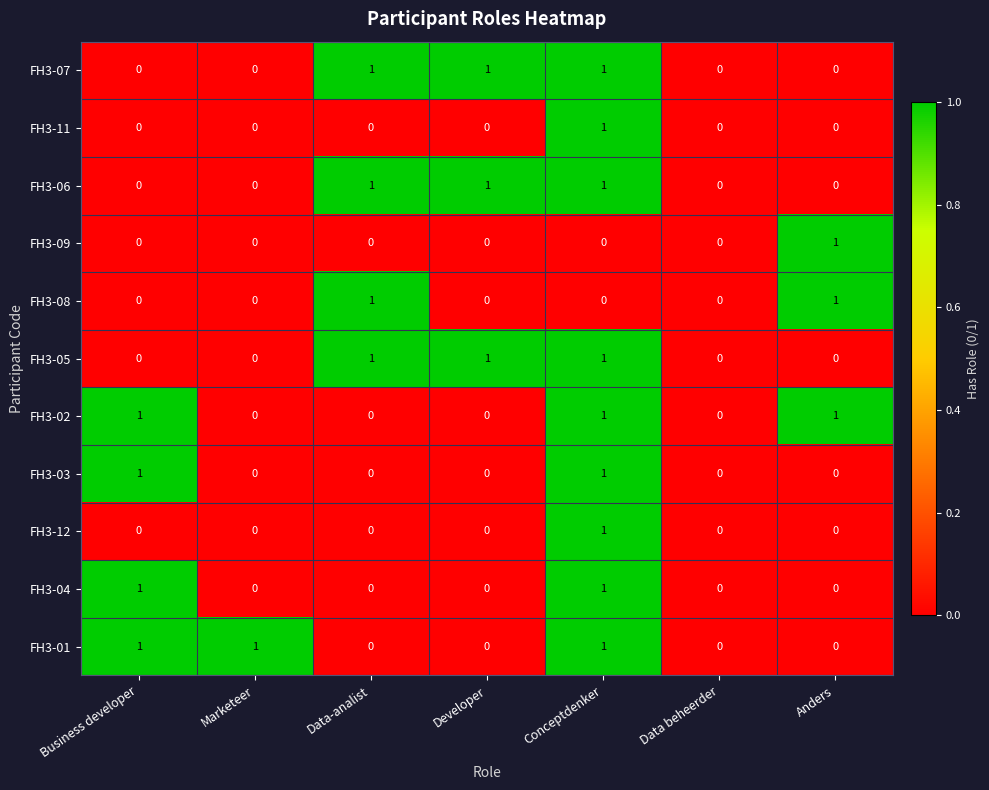

At which category is the sum across all series the highest?

Conceptdenker